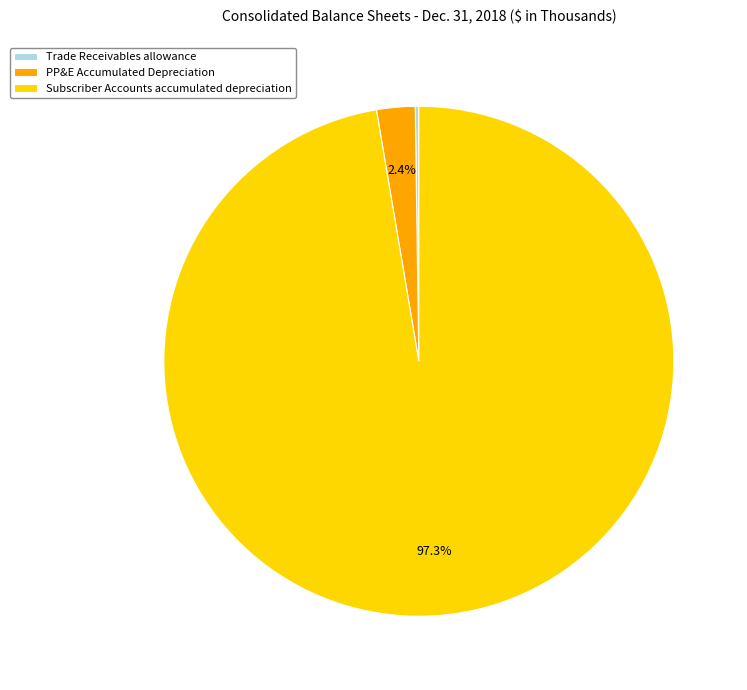

To the nearest percent, what is the difference between the largest and smallest slice percentages?

97%